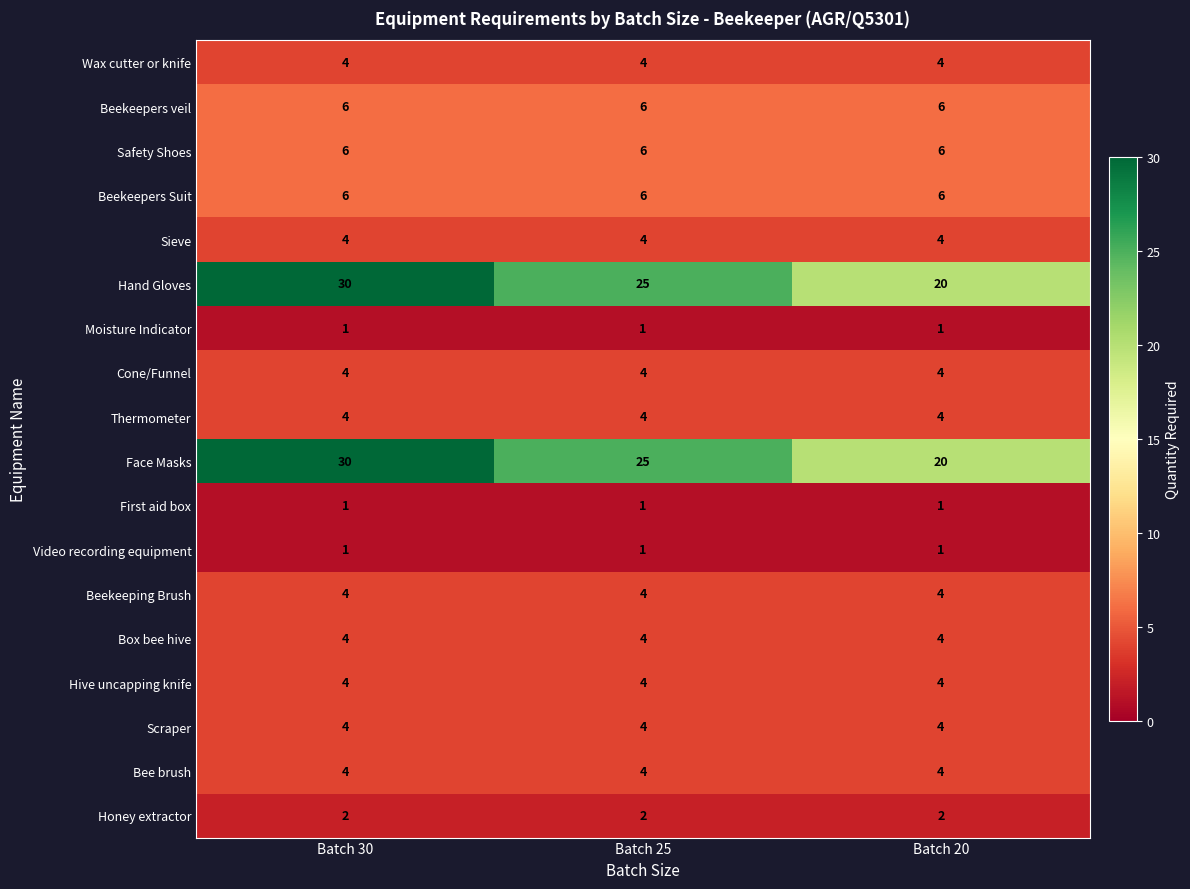

What is the spread (max minus min) of values at Batch 20?

19